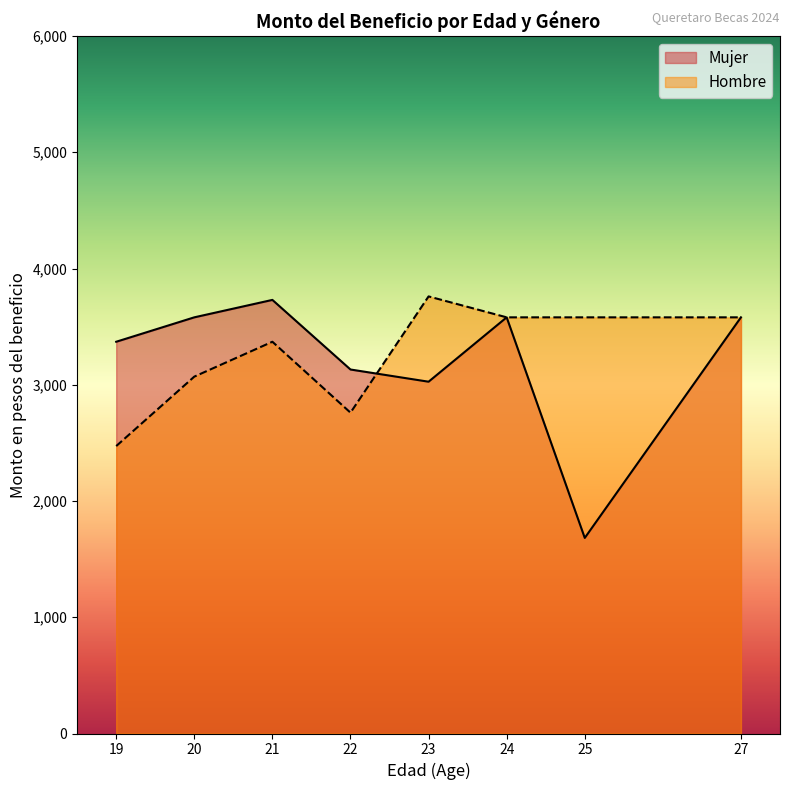

Rank the series by their maximum value, from lowest to highest.

Mujer, Hombre